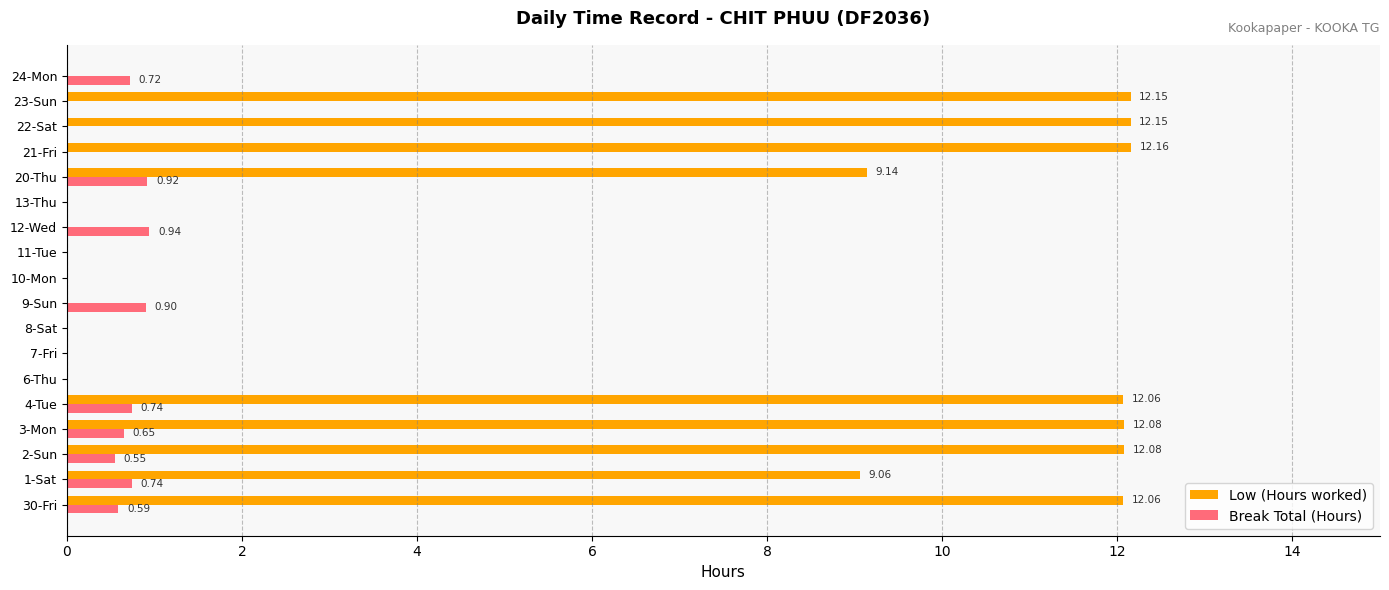

At which category is the sum across all series the highest?

4-Tue